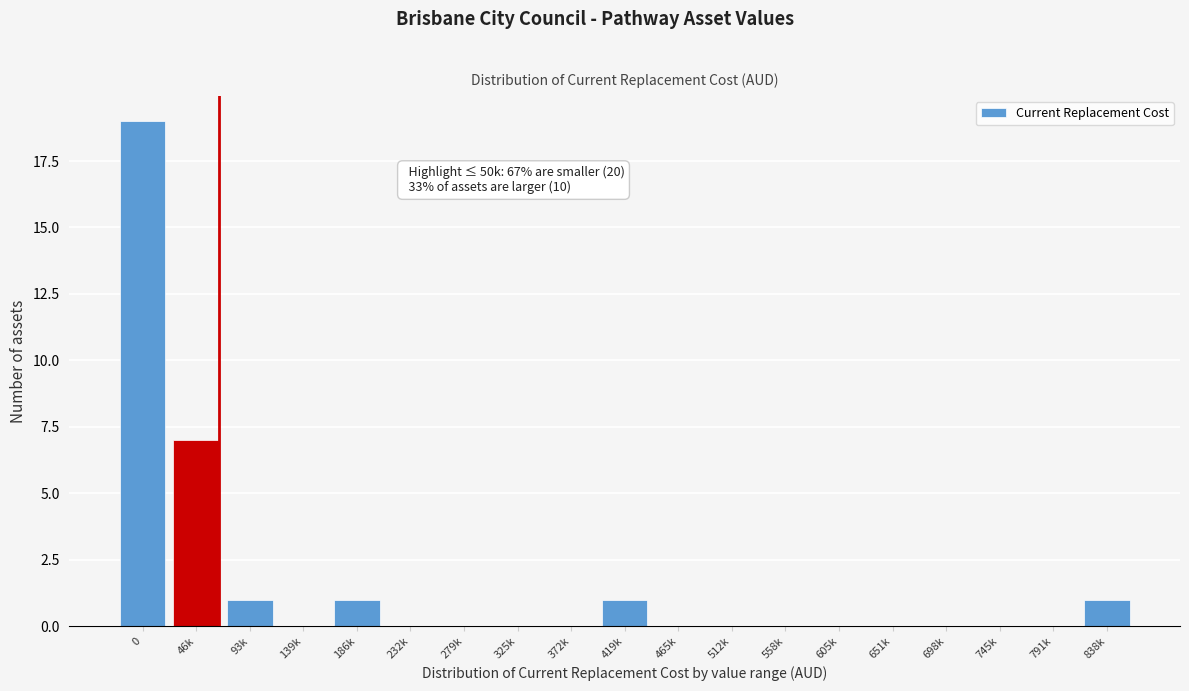

Reading left to right, extract all data points from this chart.

0=19	46k=7	93k=1	139k=0	186k=1	232k=0	279k=0	325k=0	372k=0	419k=1	465k=0	512k=0	558k=0	605k=0	651k=0	698k=0	745k=0	791k=0	838k=1